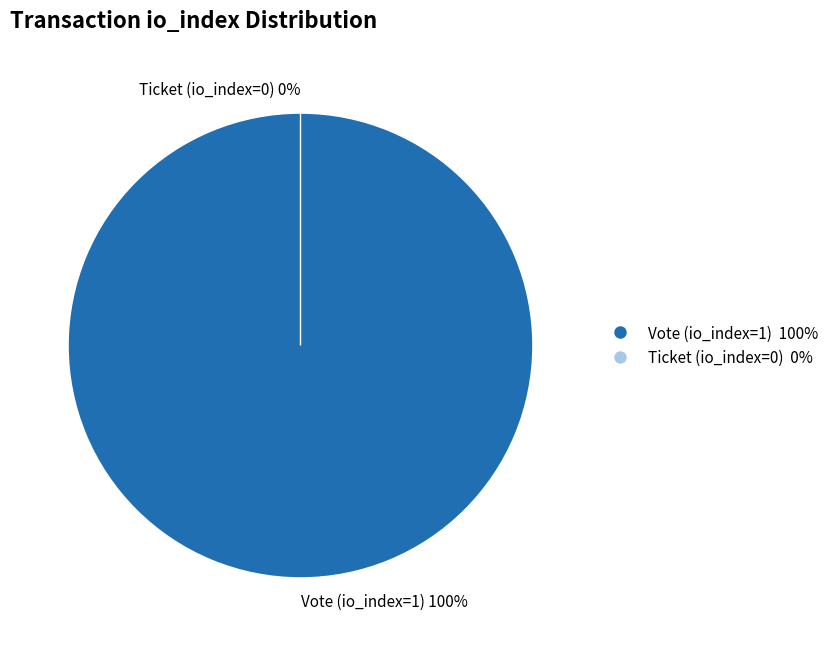

Combined, do Ticket (io_index=0) and Vote (io_index=1) account for over 50%?

Yes